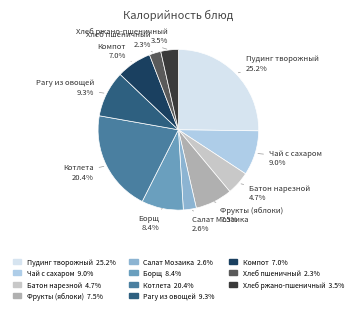

Which slice is the largest?

Пудинг творожный